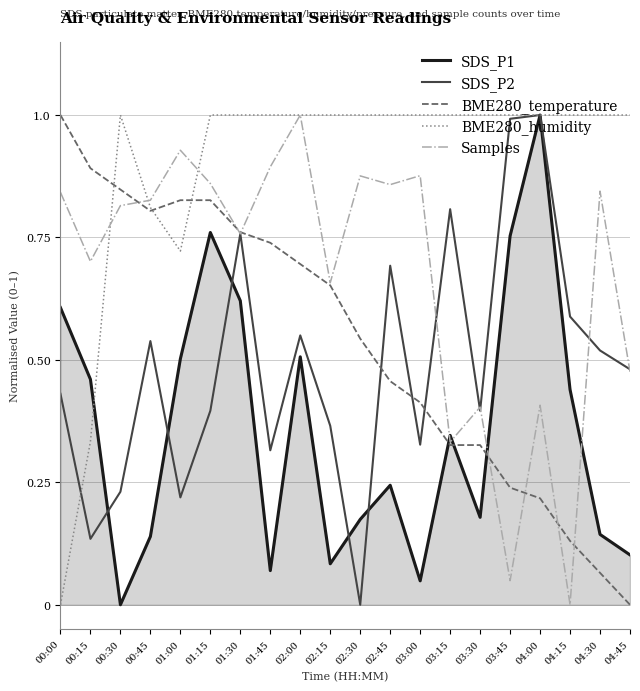

At which label is BME280_humidity closest to 0?

00:00